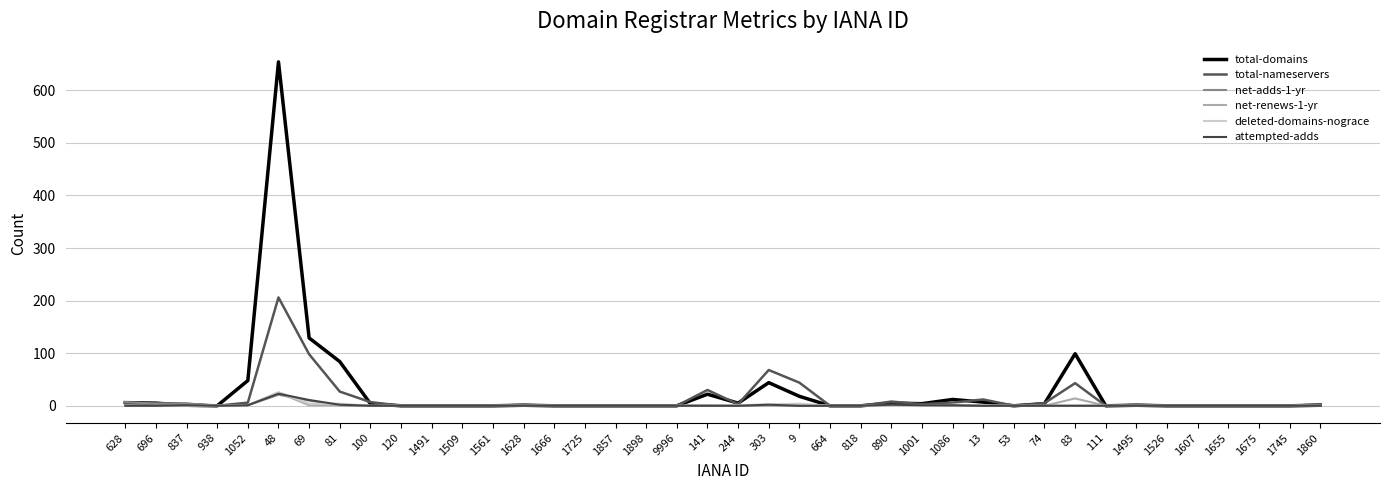

How many lines are shown in the chart?

6